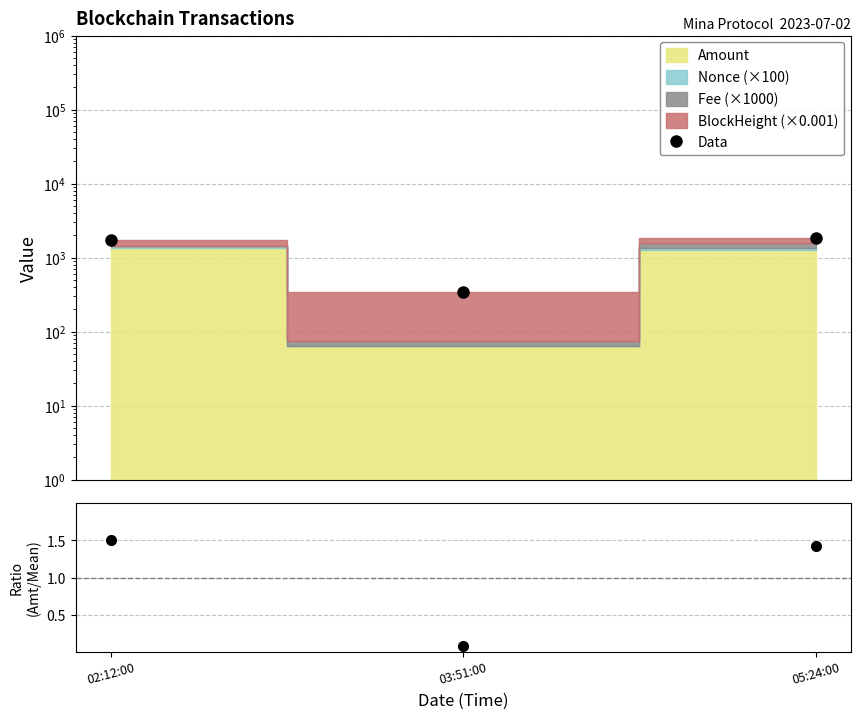

Where does the Amount / Mean series first go above 1?

02:12:00